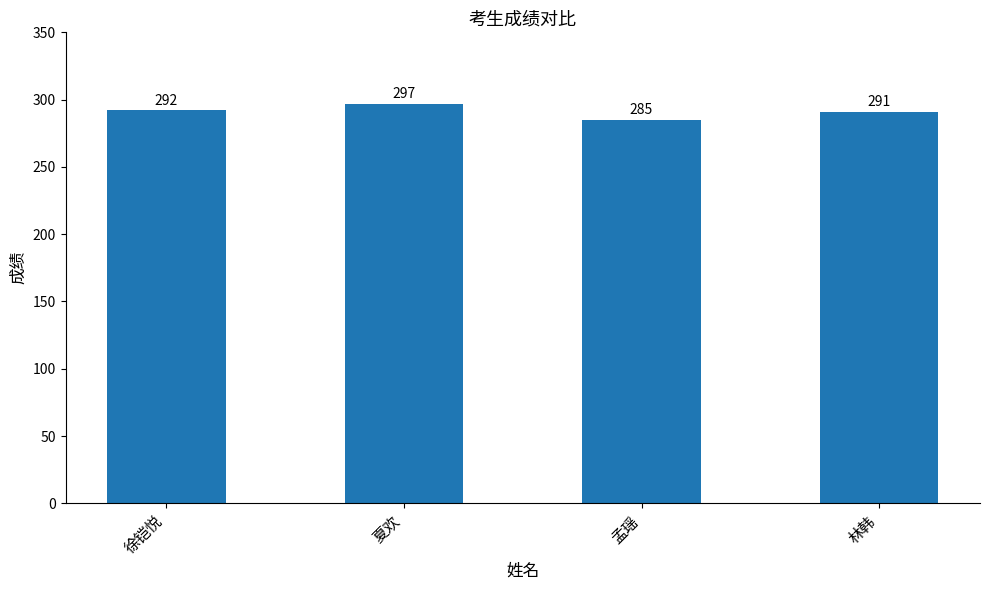

Is it true that the value at 夏欢 is 297?

True